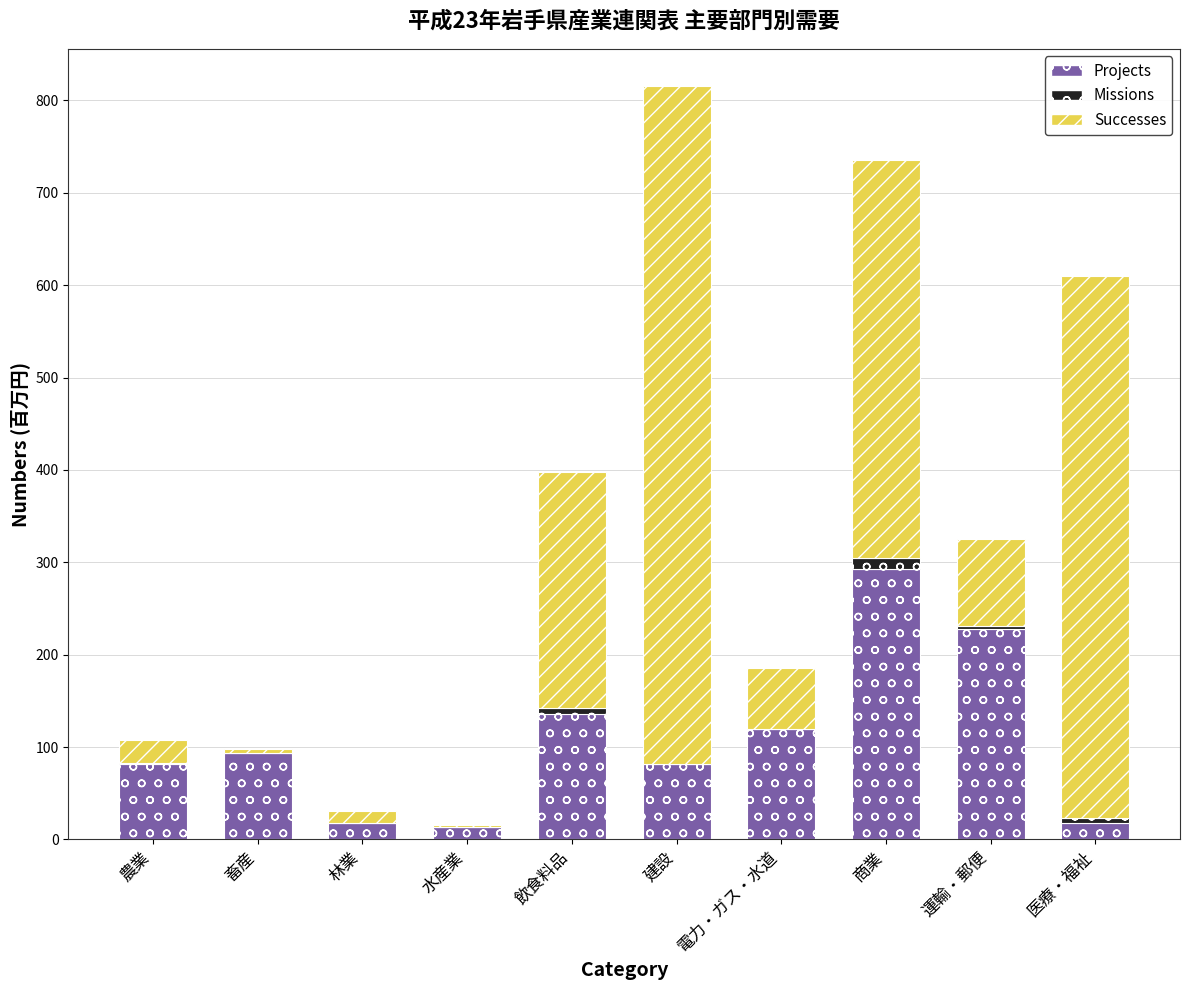

Read the Projects value at 建設.

81.7